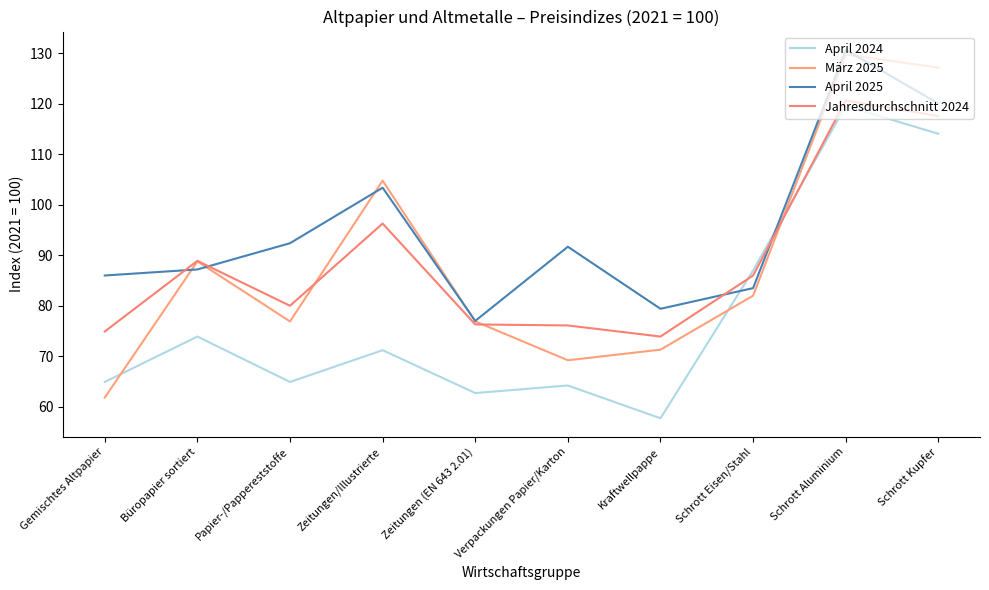

The value of Jahresdurchschnitt 2024 at Papier-/Pappereststoffe is 80.0. True or false?

True